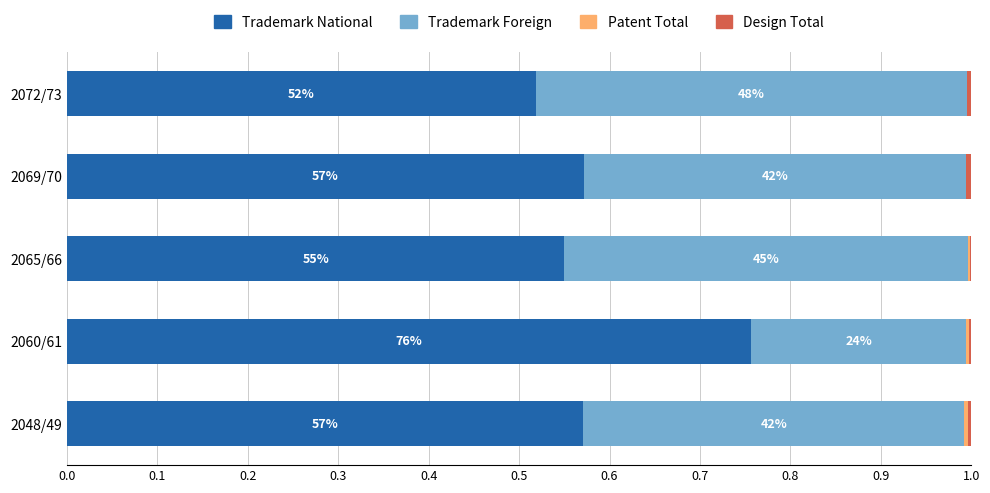

What is the highest value of the Trademark National series?

75.6